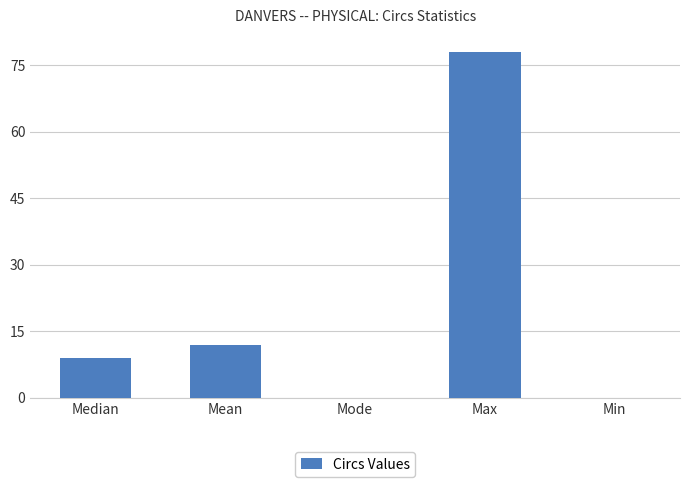

At which category does the chart reach its peak across all series?

Max